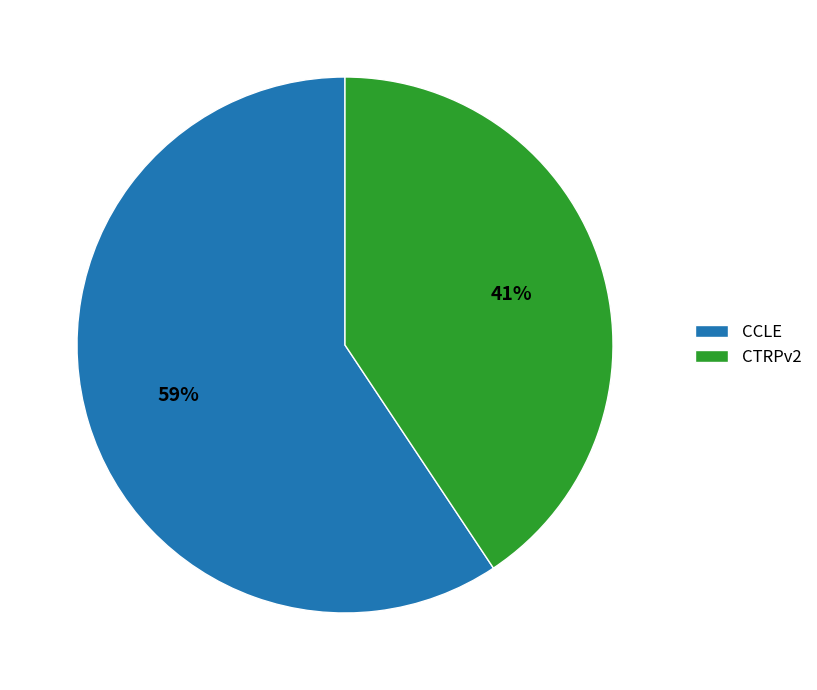

How many segments does this pie chart have?

2